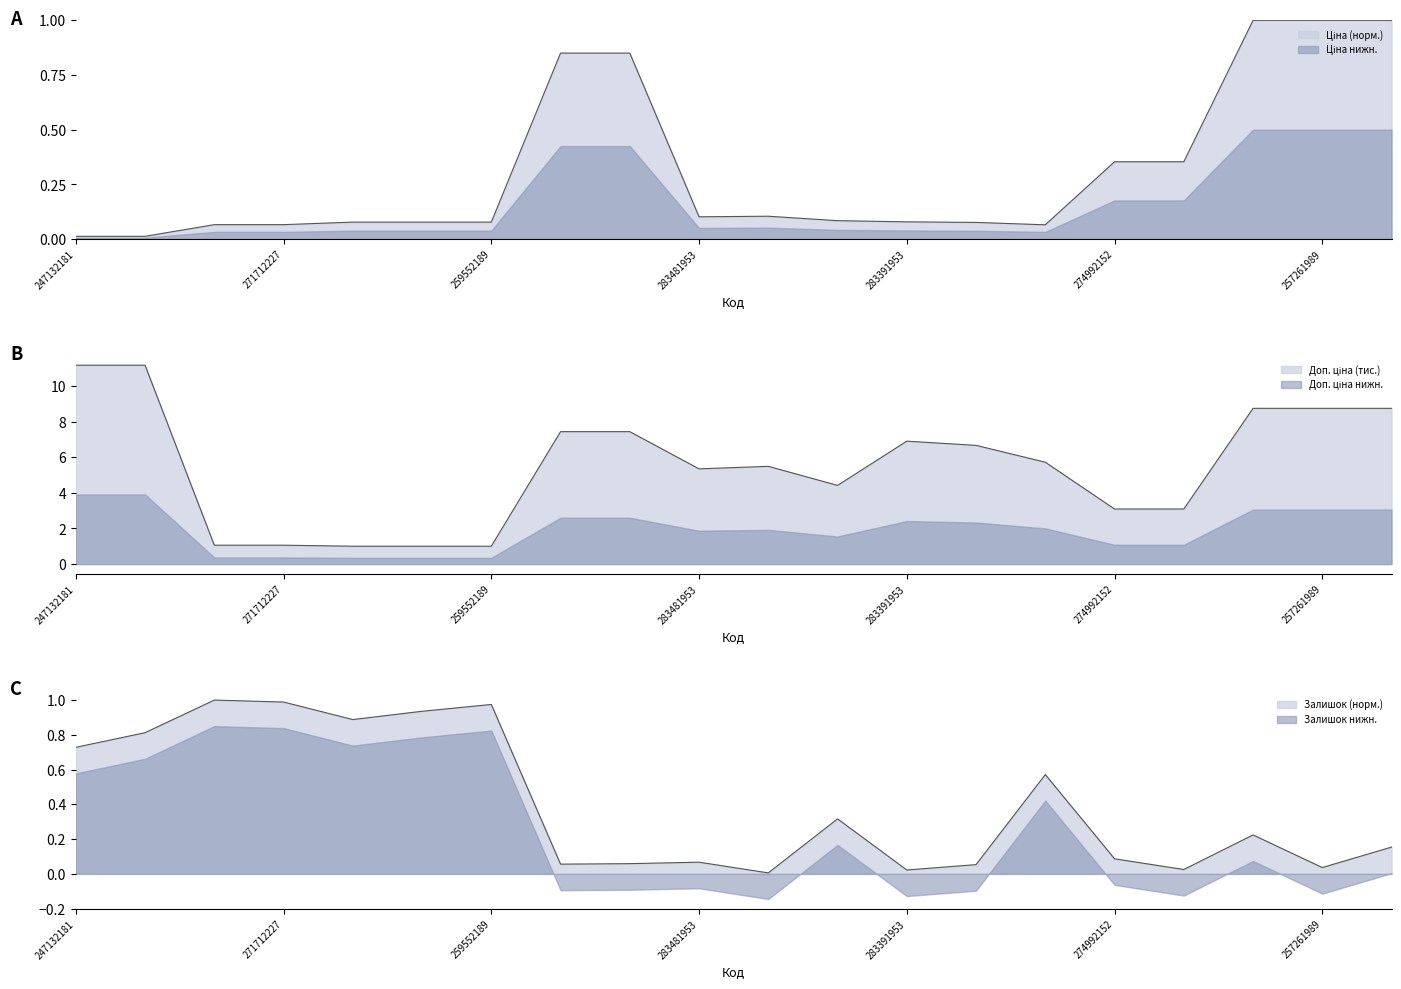

Which series has the widest spread of values?

Доп. ціна